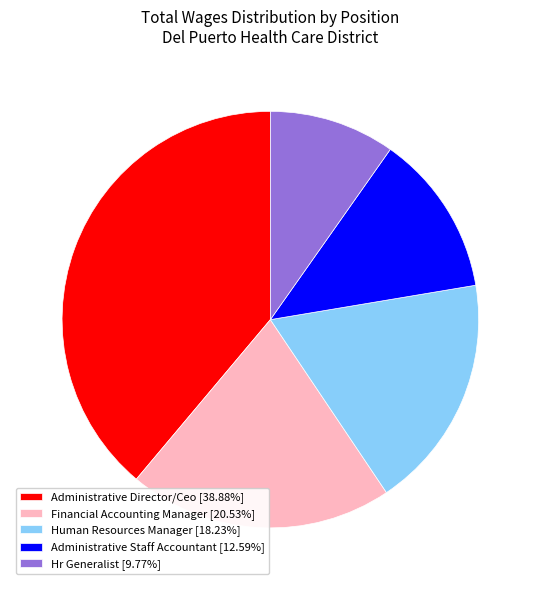

Rank the categories by value from lowest to highest.

Hr Generalist, Administrative Staff Accountant, Human Resources Manager, Financial Accounting Manager, Administrative Director/Ceo